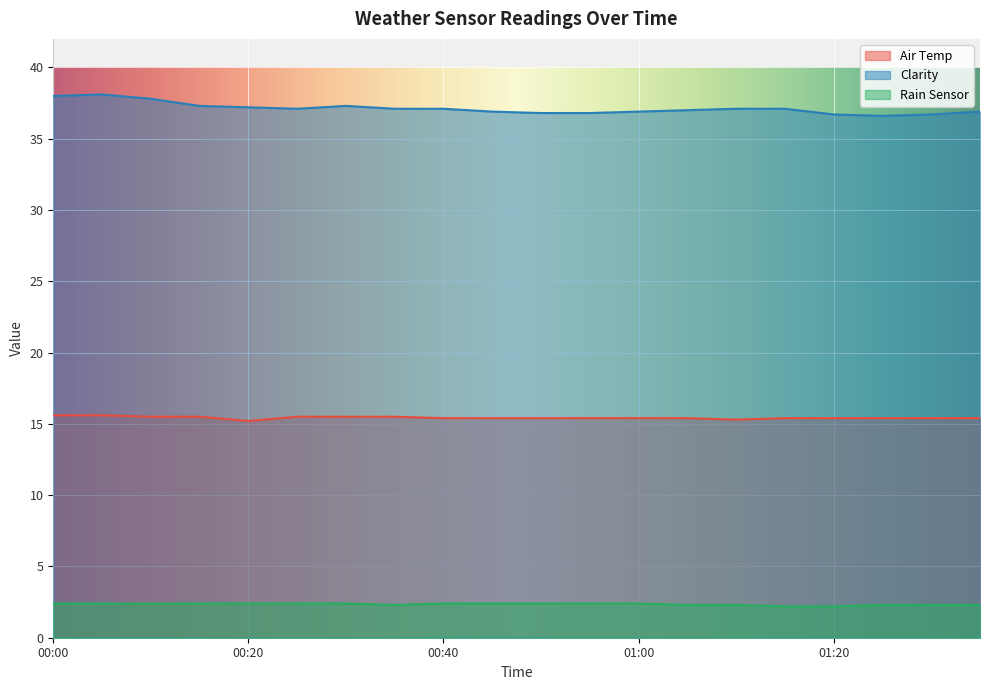

What is the maximum value for Air Temp?

15.6